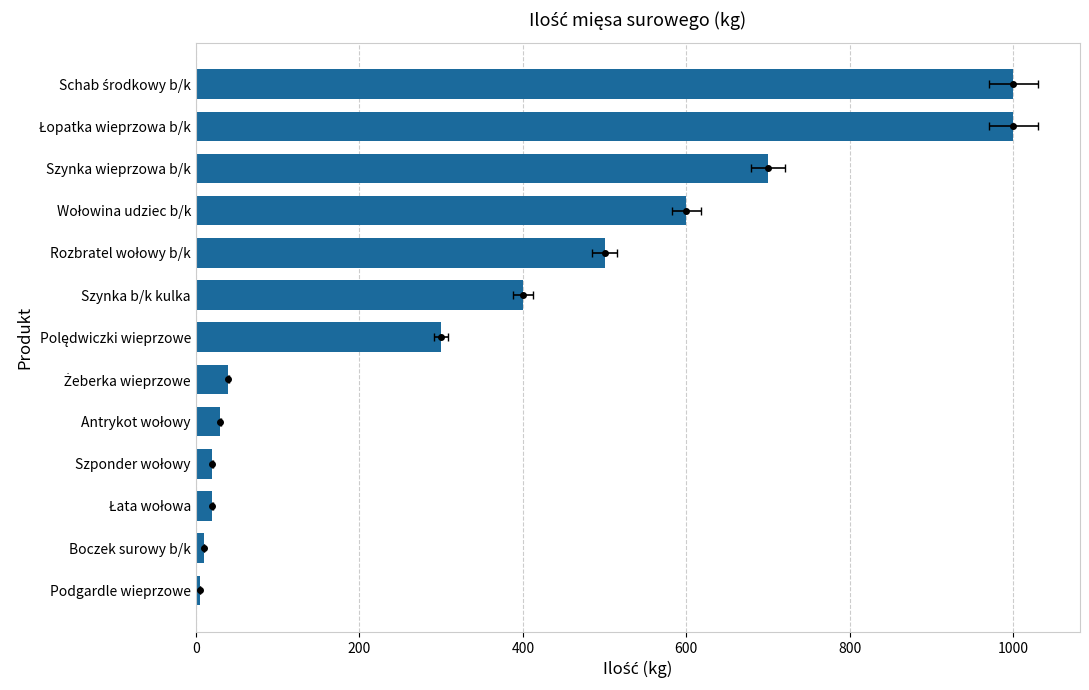

Reading right to left, list all the values displayed in this chart.

1000	1000	700	600	500	400	300	40	30	20	20	10	5